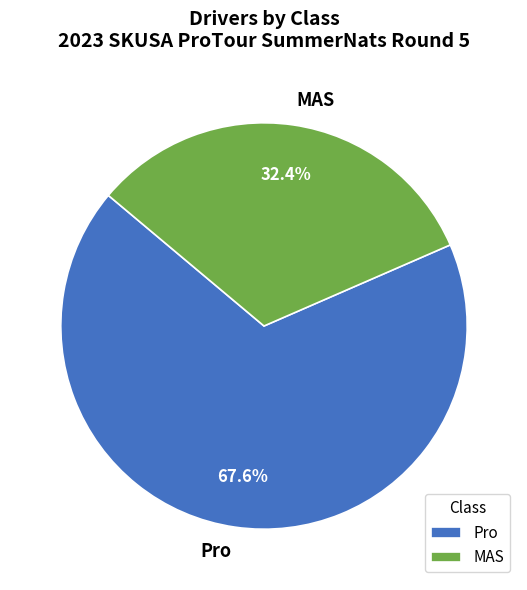

What is the ratio of the value at MAS to the value at Pro?

0.5